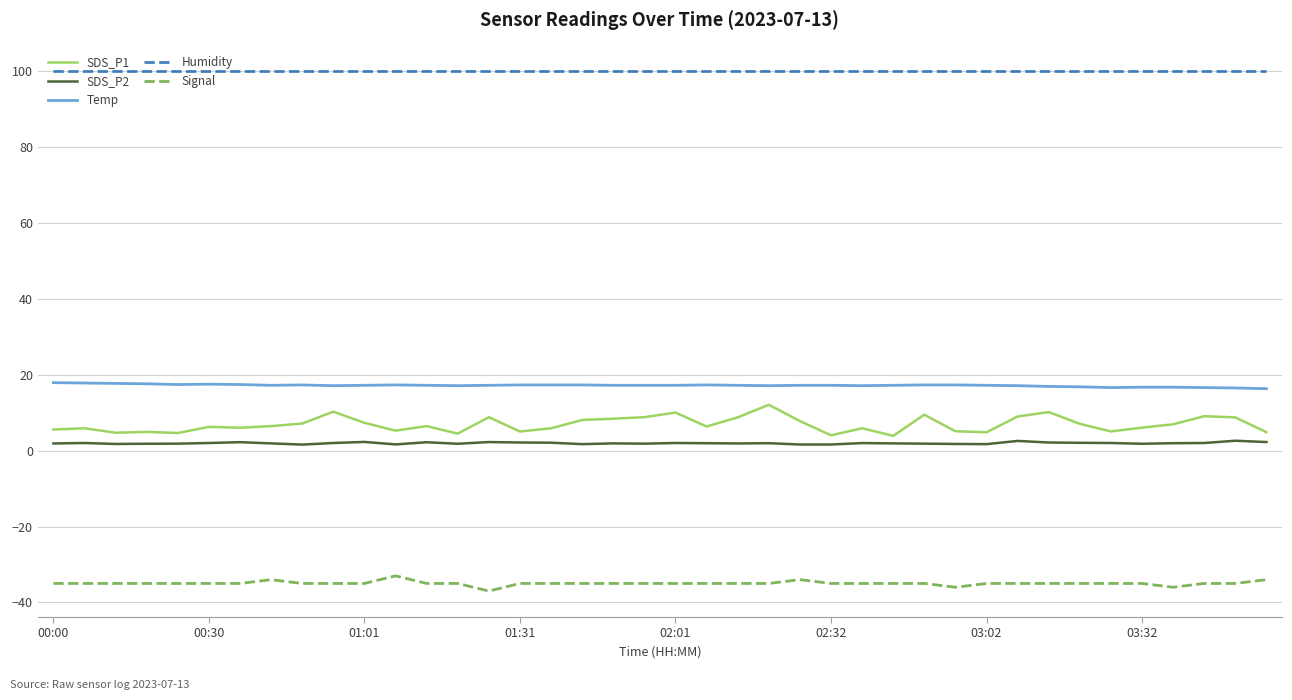

What is the smallest value displayed?

-37.0